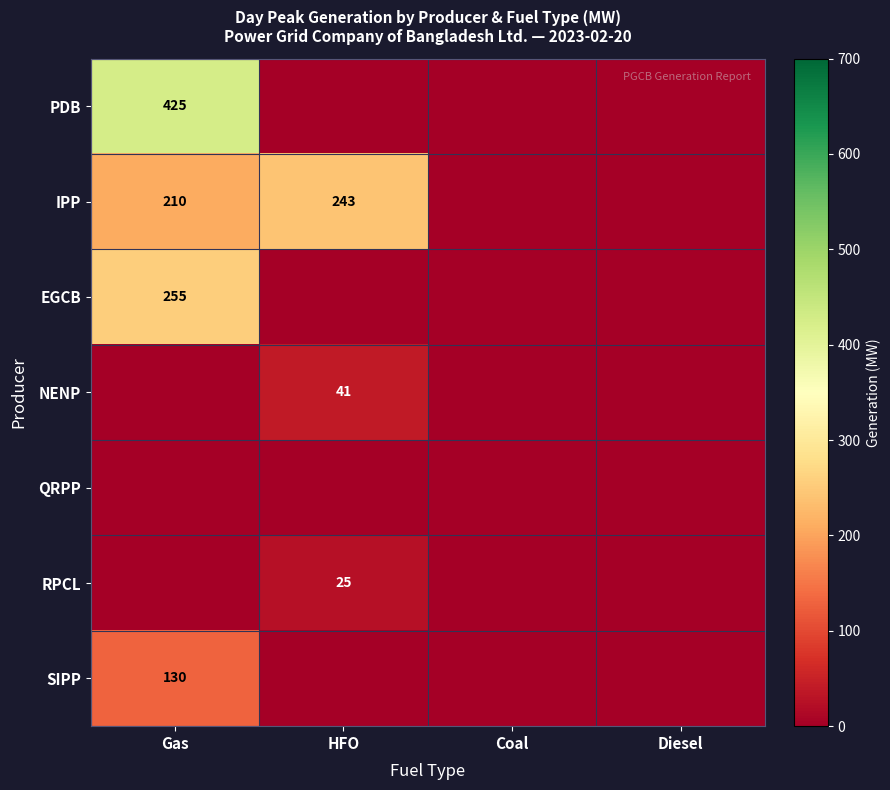

Is it true that NENP equals 67 at HFO?

False